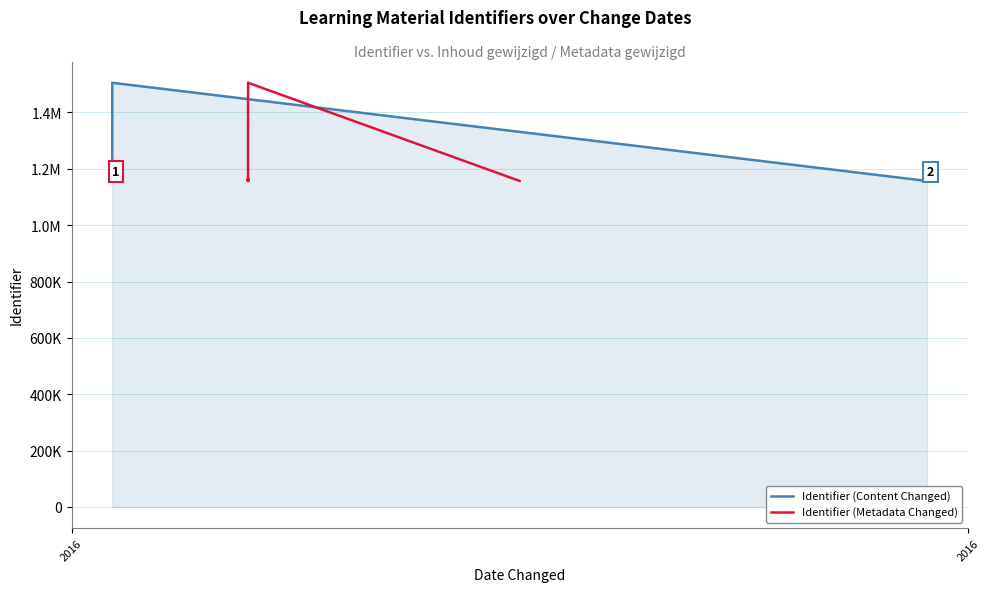

What value does the Identifier (Metadata Changed) series have at 9, to the nearest 50?

1157700